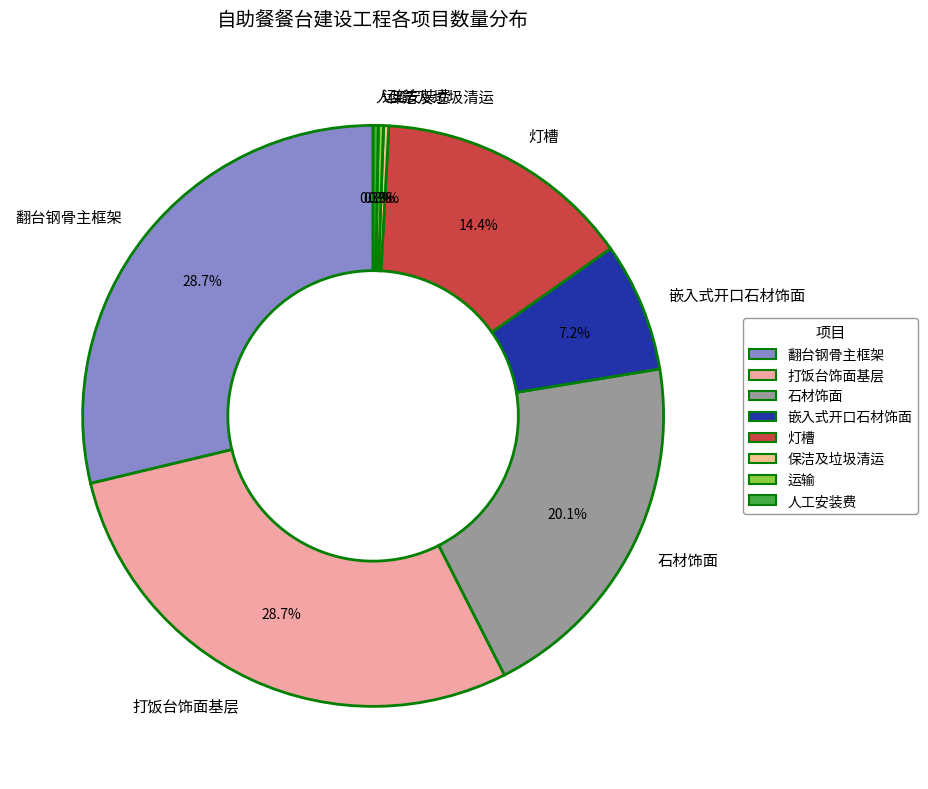

How many segments does this pie chart have?

8